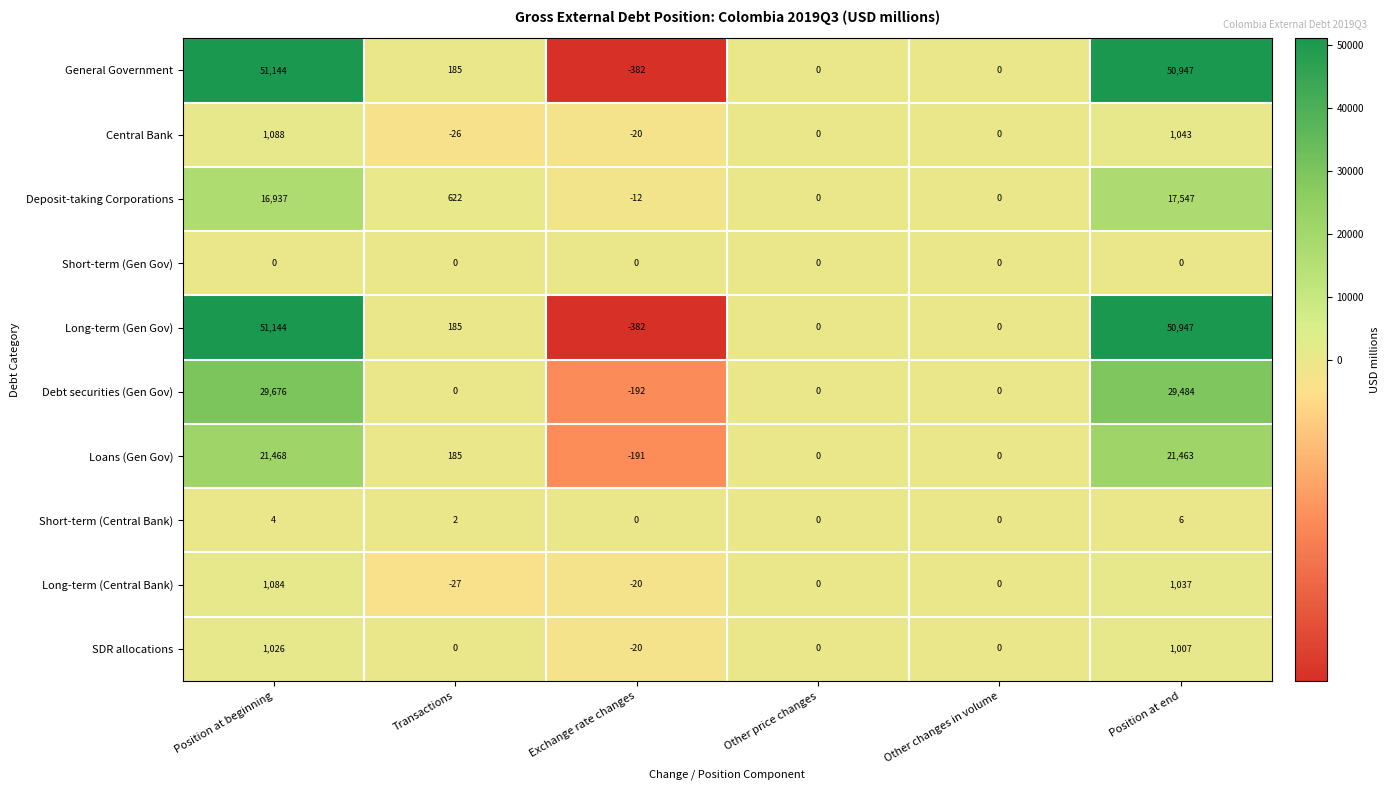

What is the spread (max minus min) of values at Exchange rate changes?

382